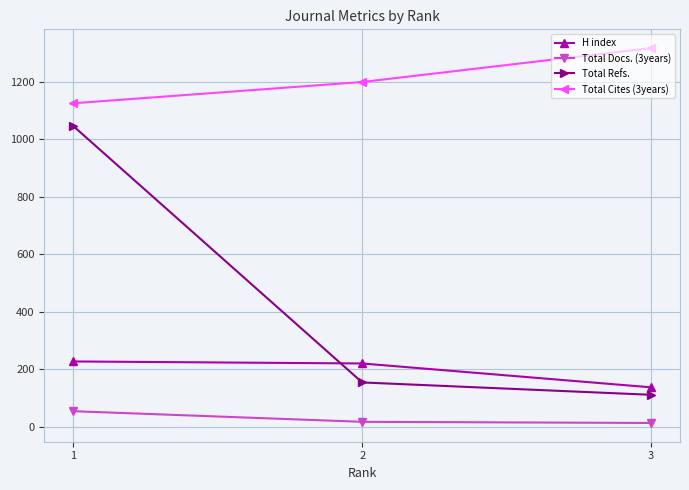

What is the greatest value displayed?

1317